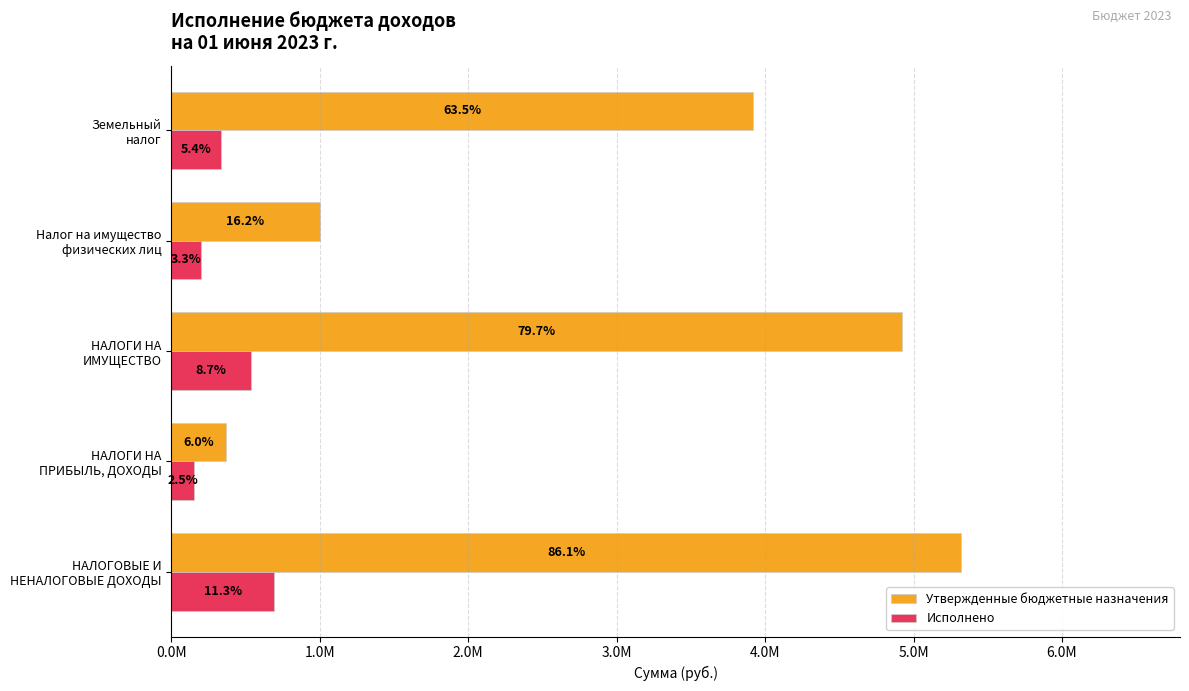

What are all the series names shown in the legend?

Утвержденные бюджетные назначения, Исполнено